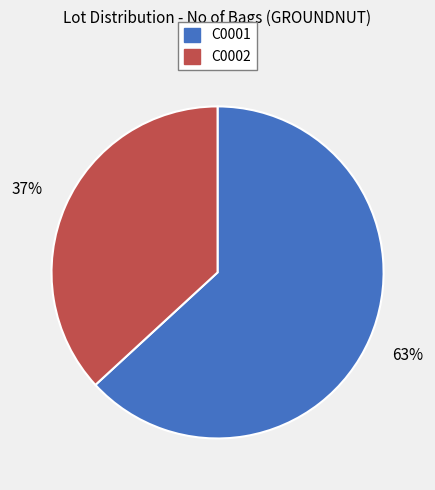

Which slice is the largest?

C0001